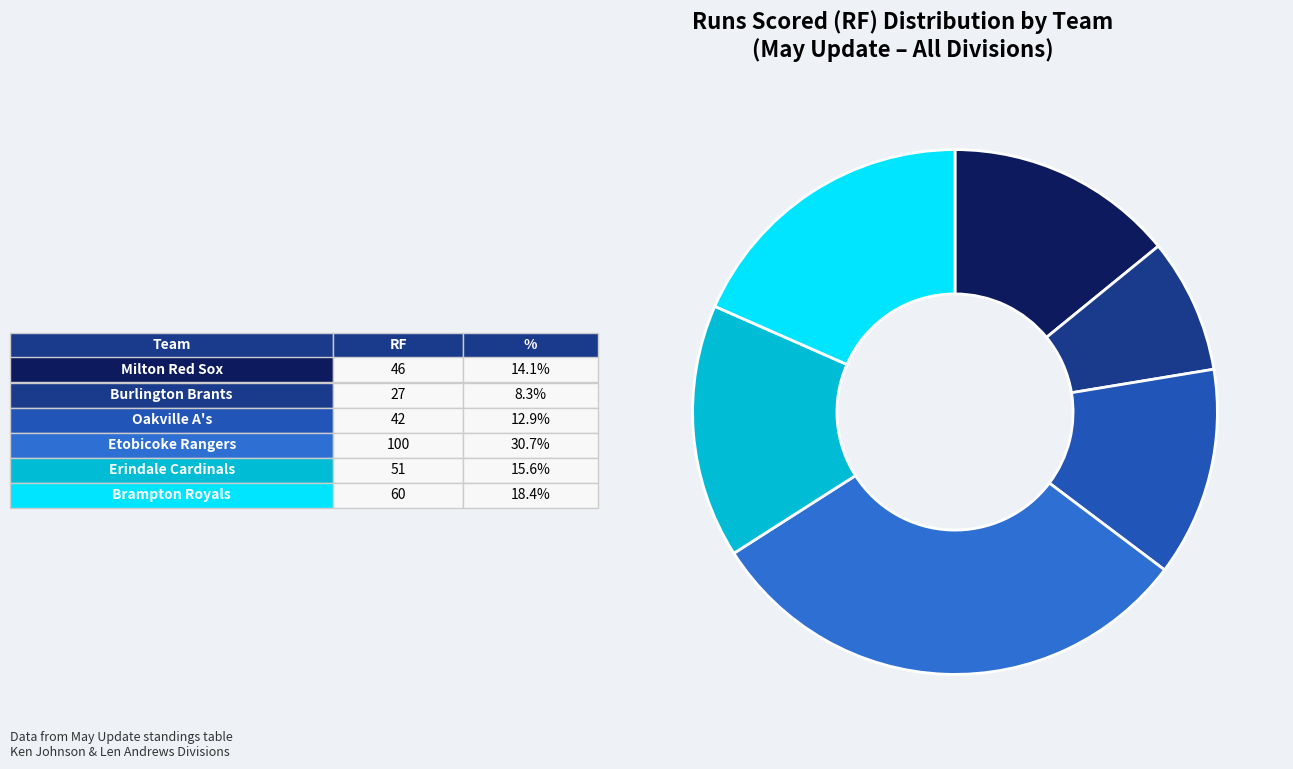

Does any single category account for the majority?

No